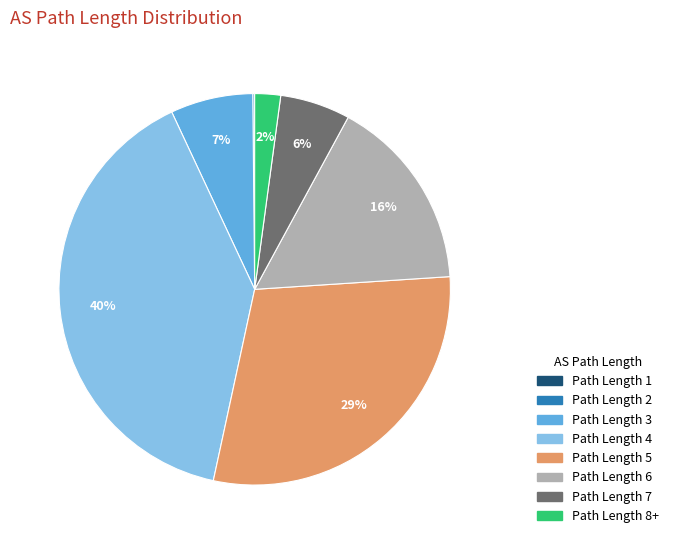

To the nearest percent, what percentage of the pie is Path Length 4?

40%